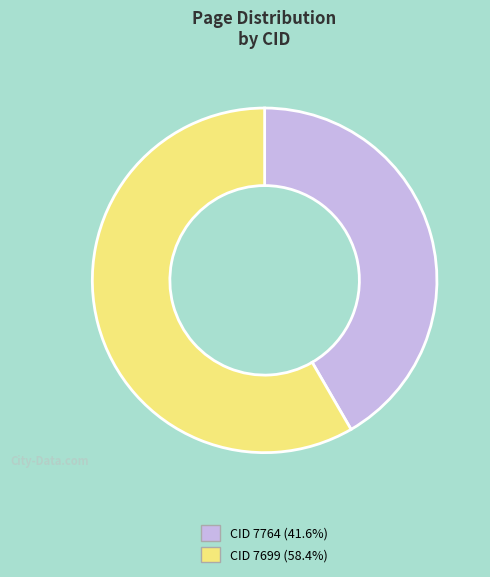

Which slice is the smallest?

CID 7764